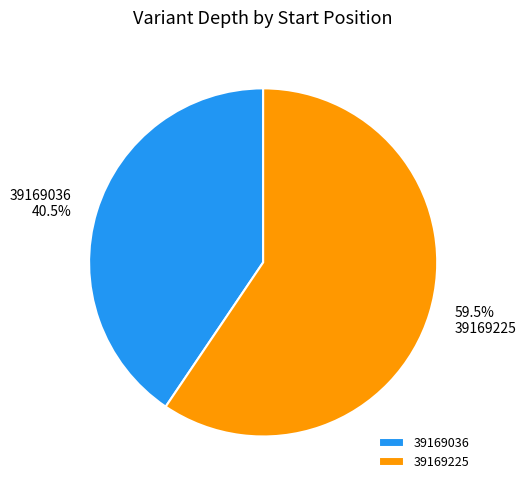

Which category has the biggest portion of the pie?

39169225